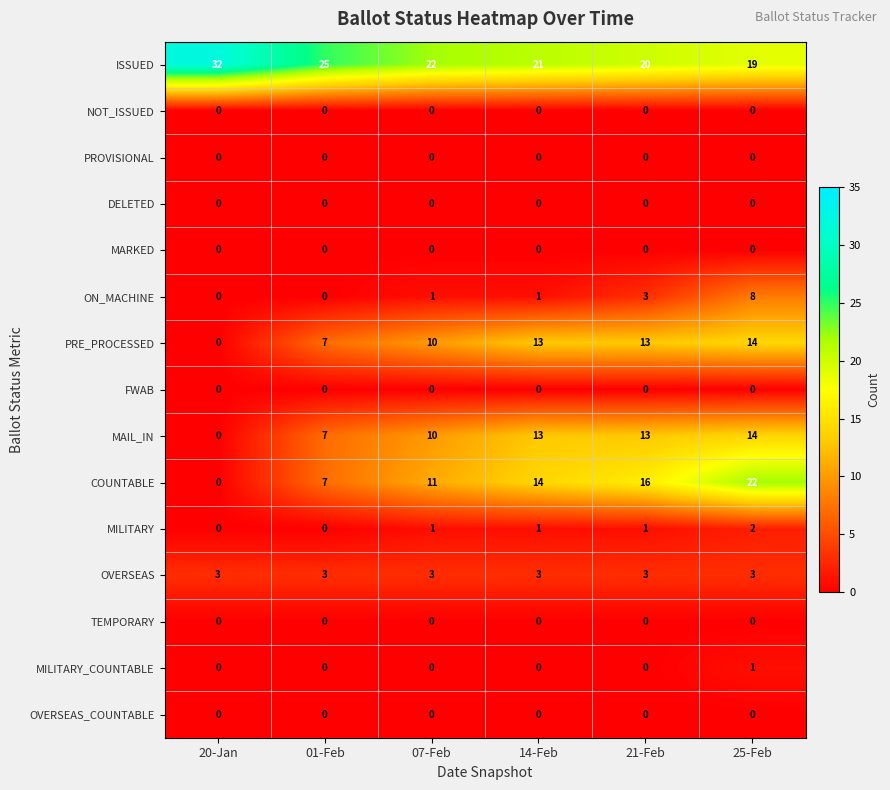

What is the difference between the maximum and minimum values in the COUNTABLE series?

22